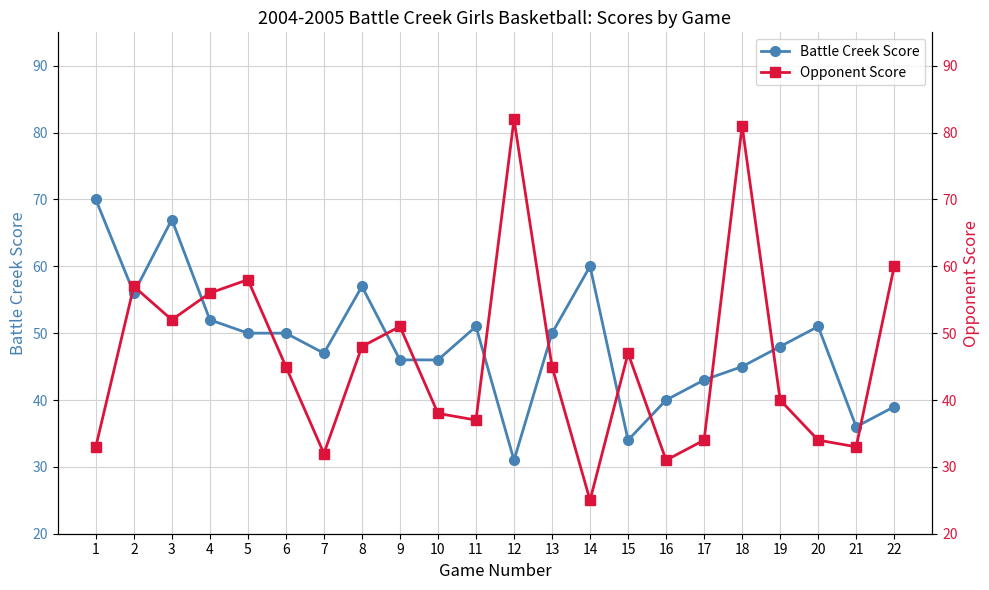

At which category does Battle Creek Score reach its first local valley?

2